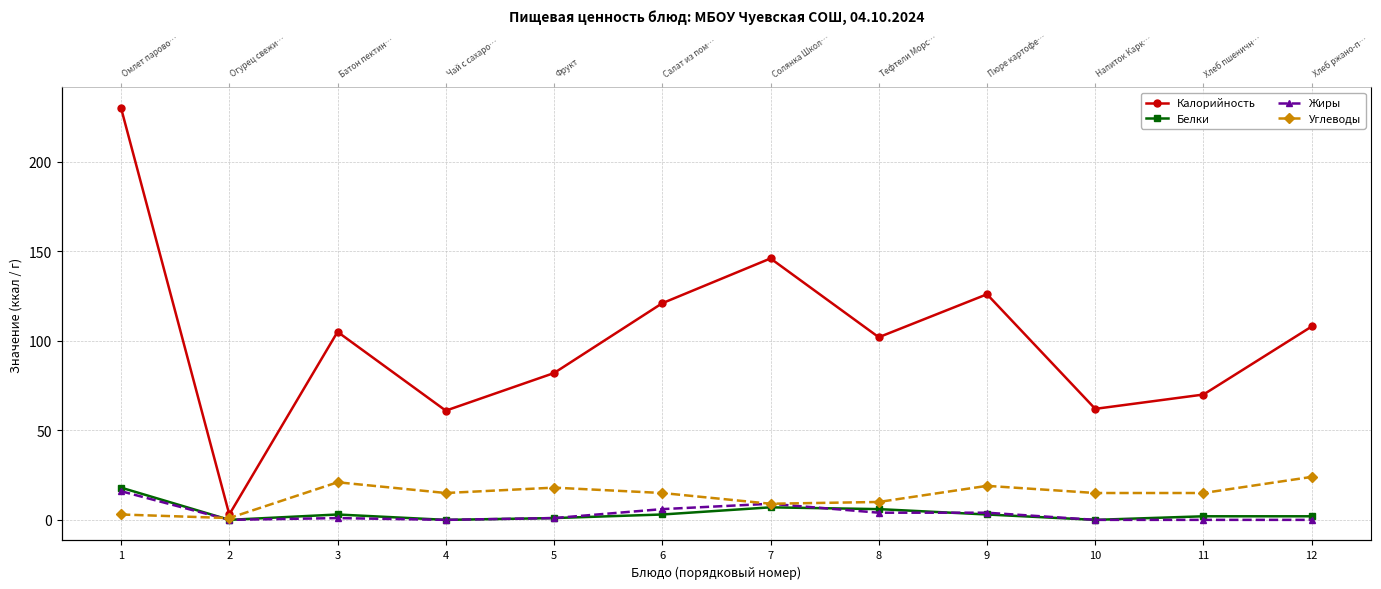

At 6, list the series in order from smallest to largest.

Белки, Жиры, Углеводы, Калорийность